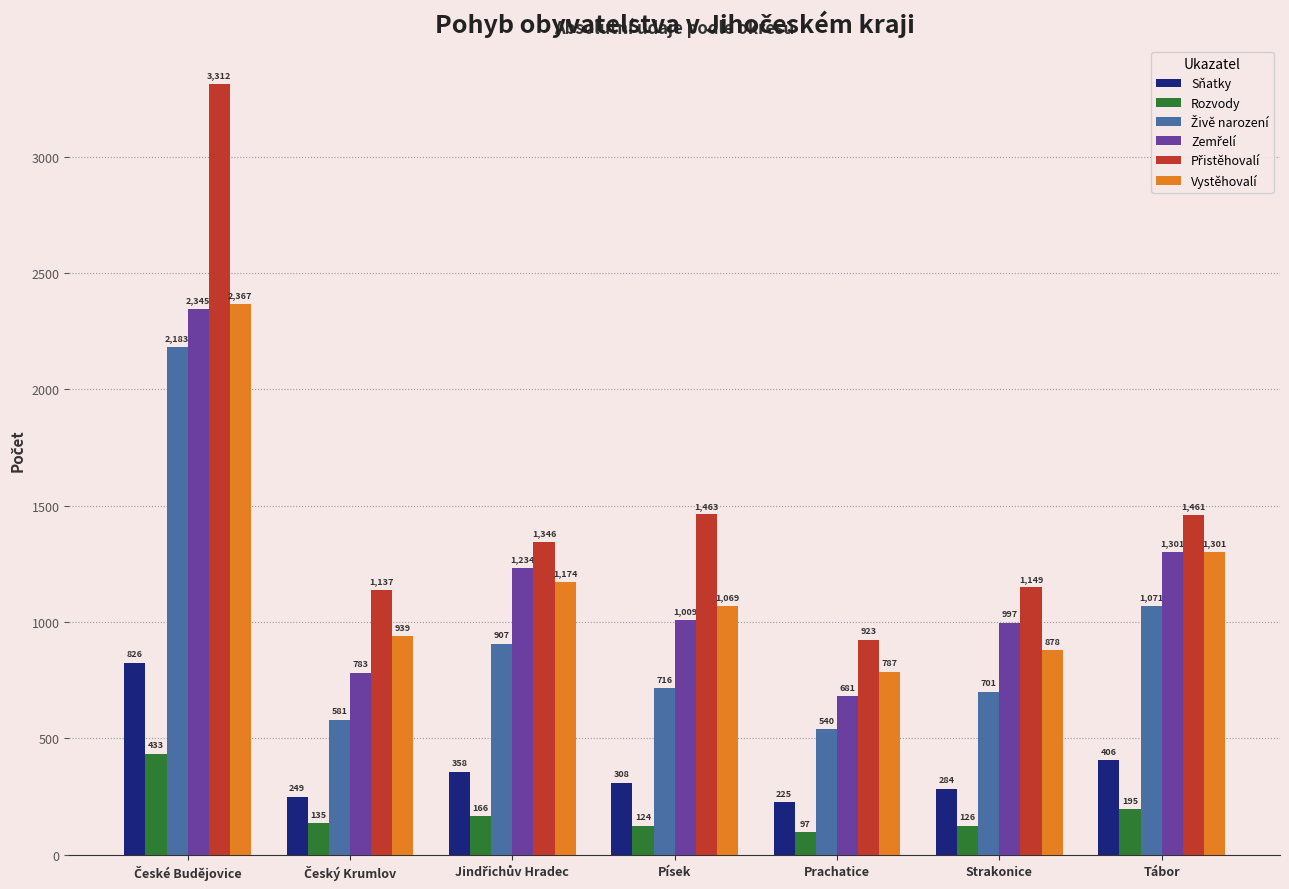

What is the minimum value shown in the chart?

97